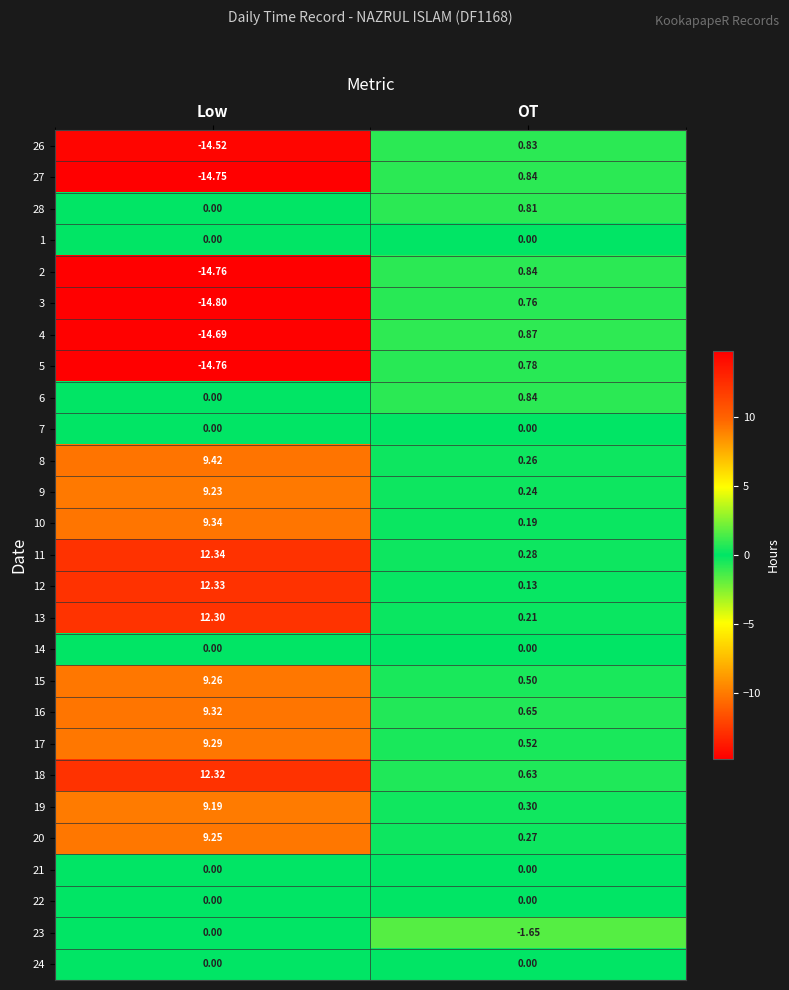

What is the total value across all series at OT?

9.1